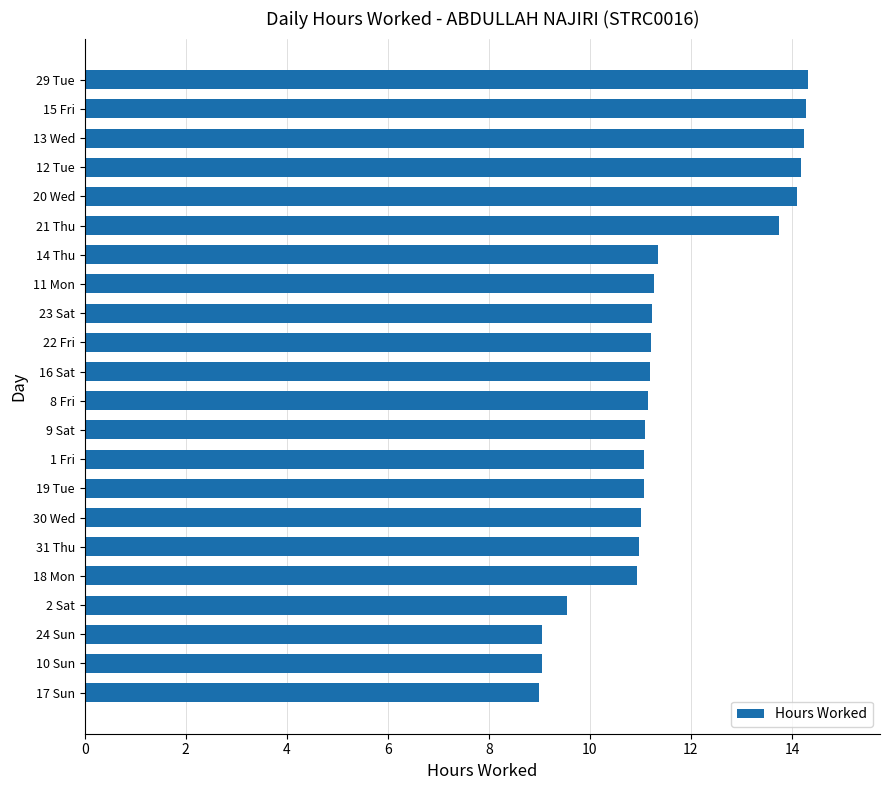

What is the sum of all values?

255.0